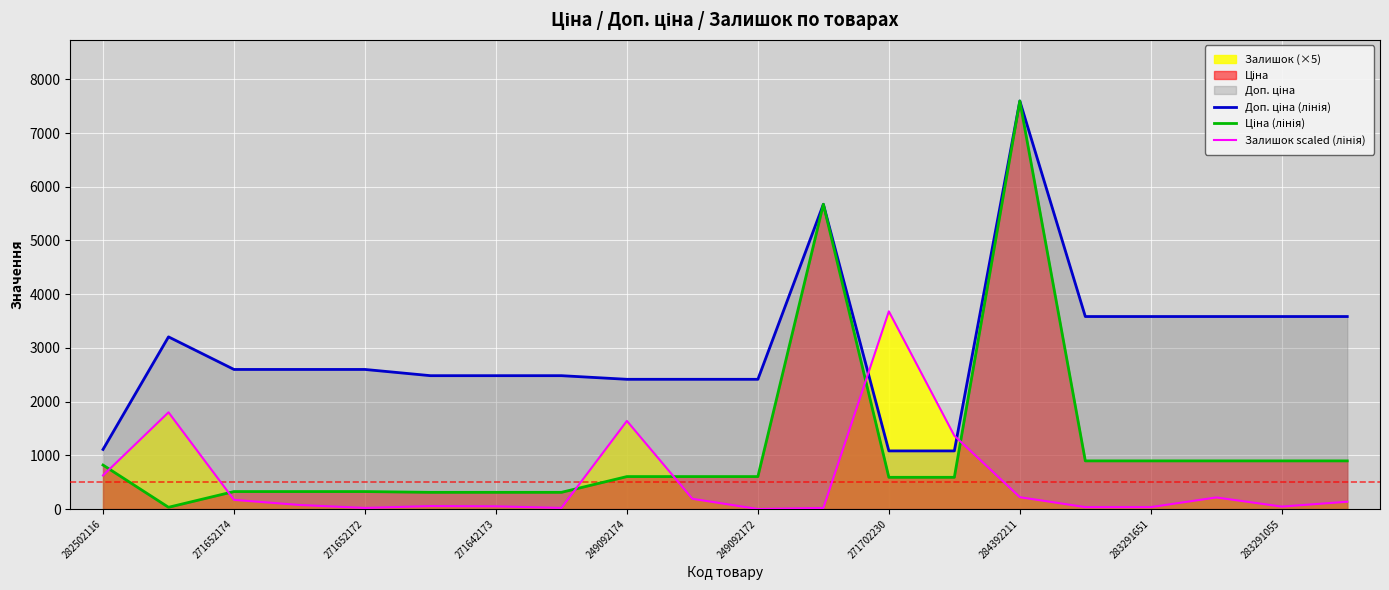

At which category is the sum across all series the highest?

284392211